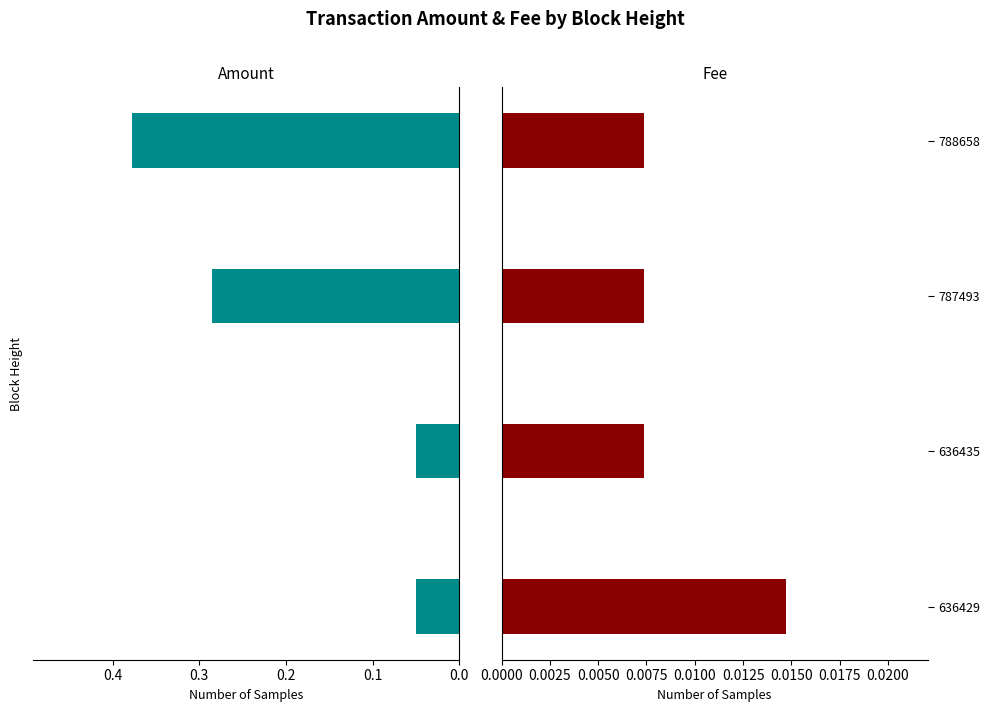

Is it true that Amount equals 0.3 at 787493?

True